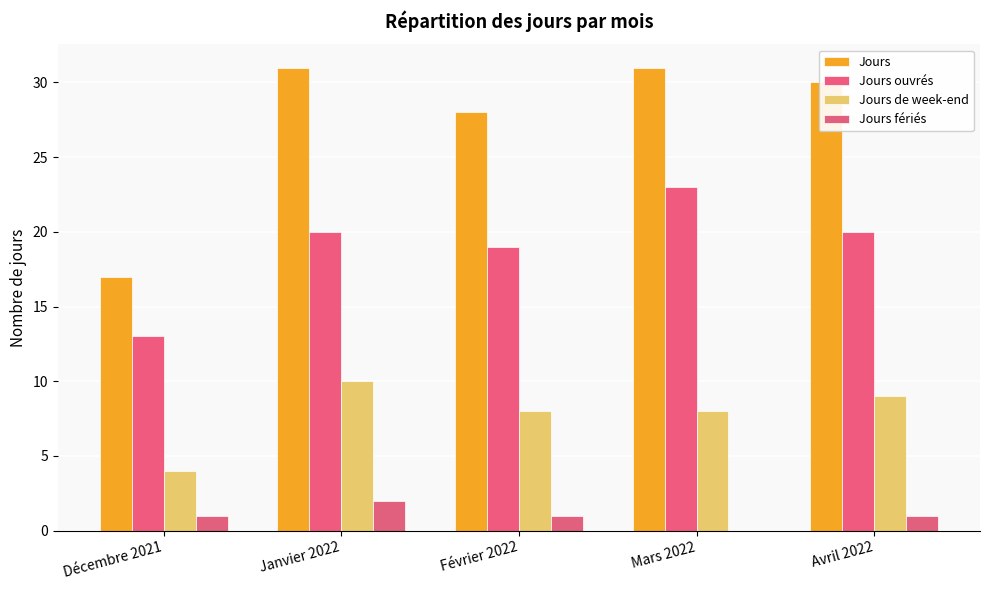

Does the chart contain stacked bars?

No